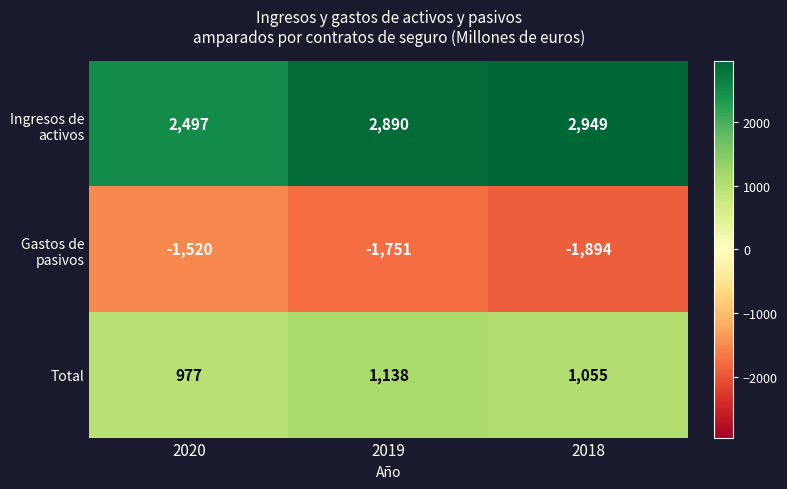

At which category is the sum across all series the highest?

2019